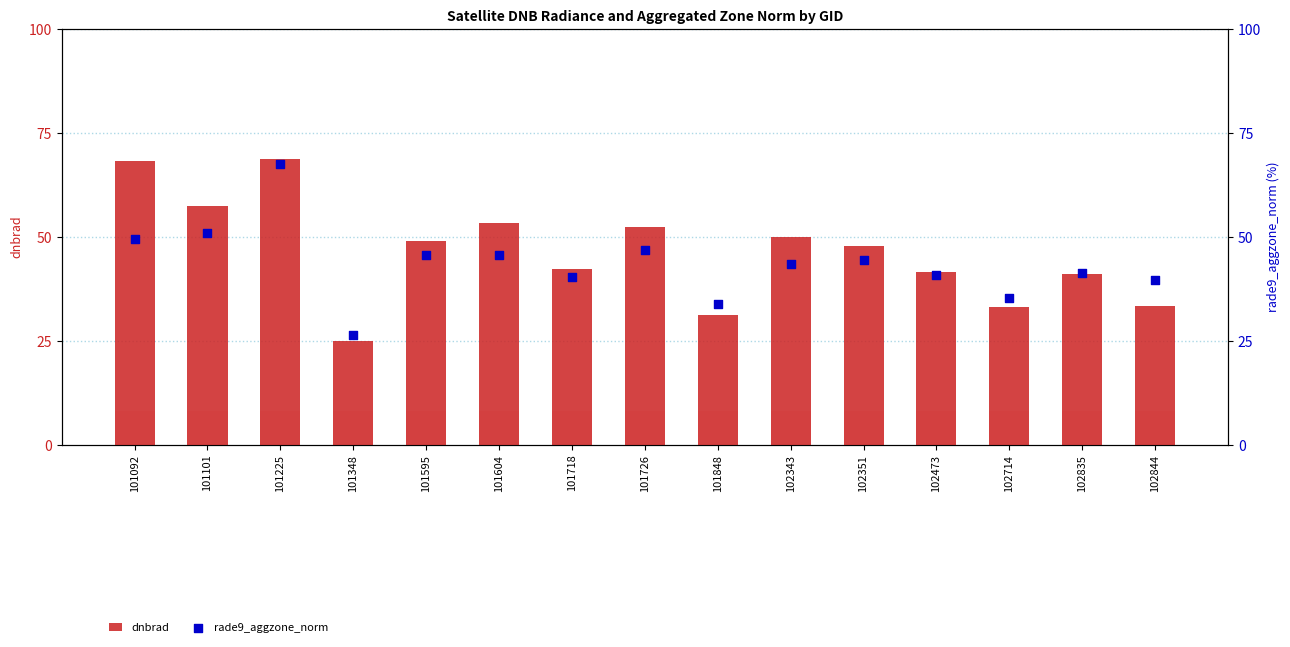

At how many categories does at least one series exceed 20?

15